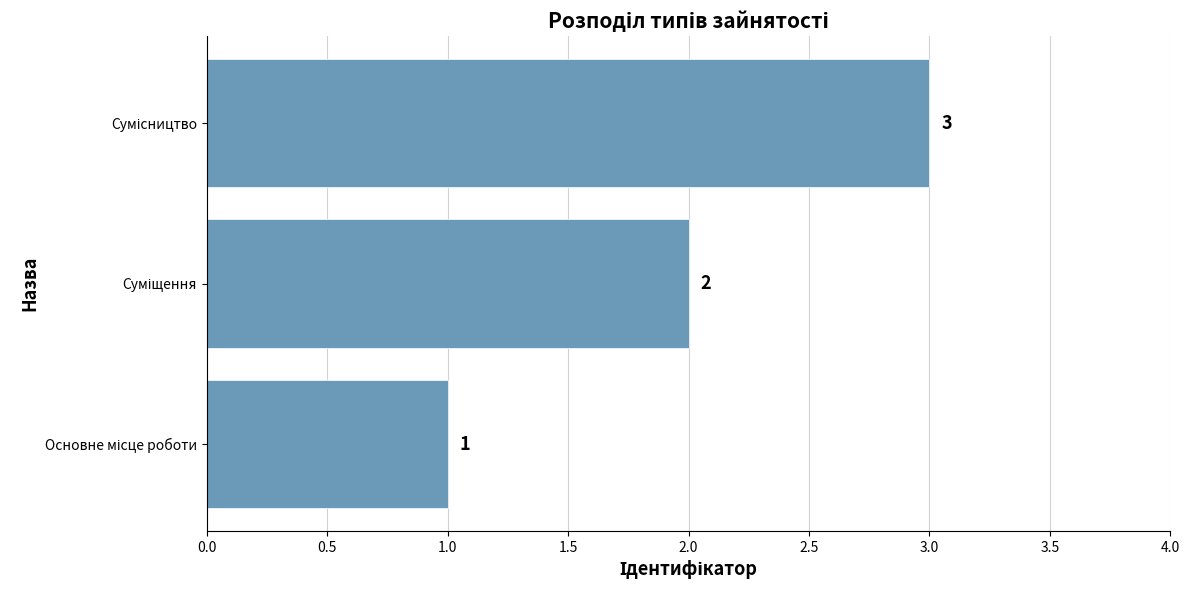

Count the values in the range 1 to 3.

3